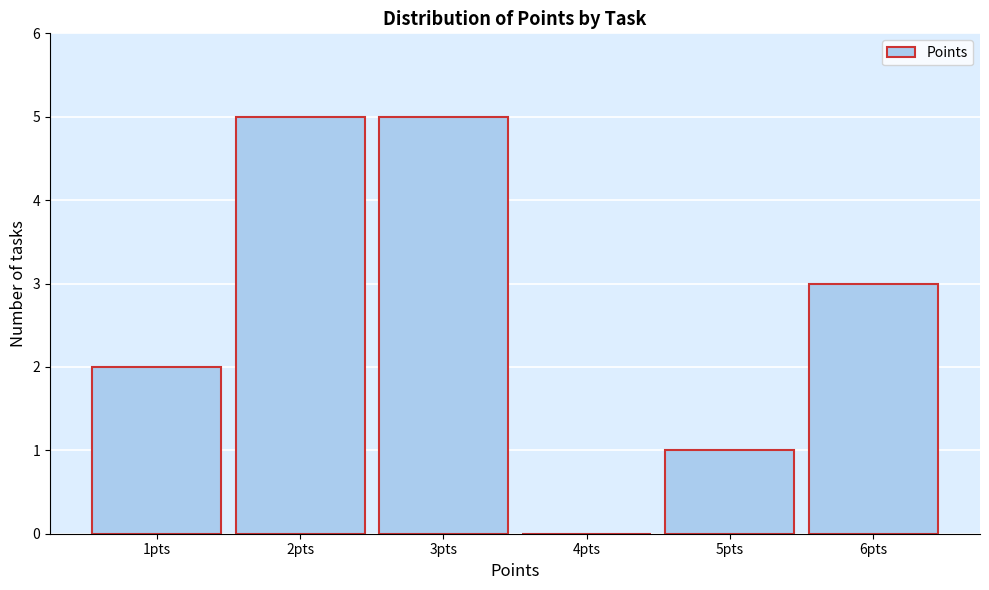

How tall is the bar that spans 4.5 to 5.5 on the x-axis? The values are not printed on the chart, so give them approximately, as read against the axis.

1